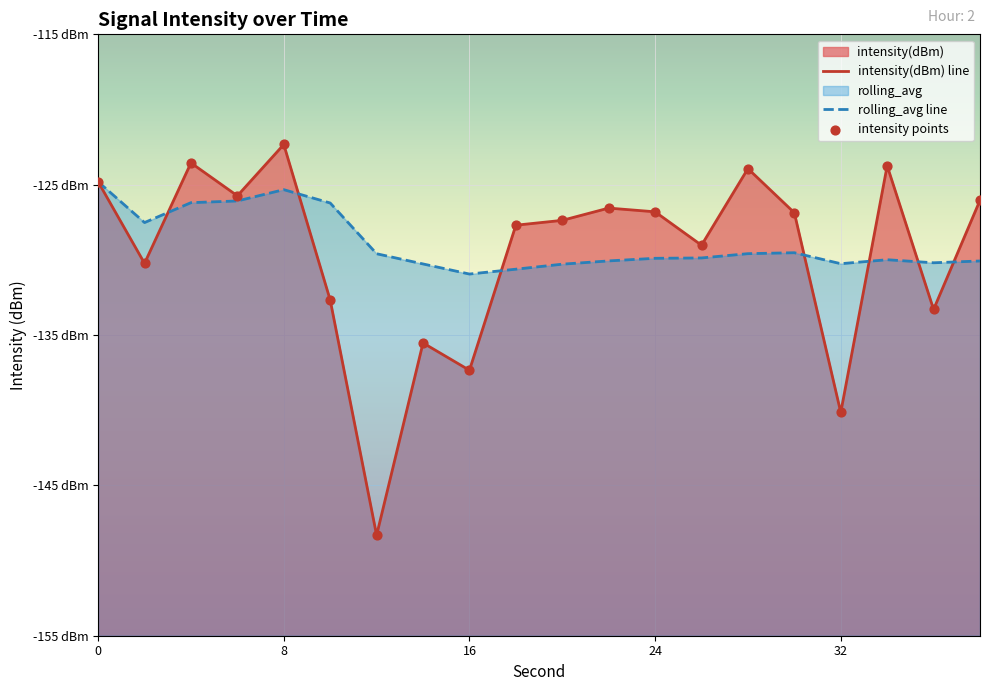

Which series has the largest total across all categories?

rolling_avg